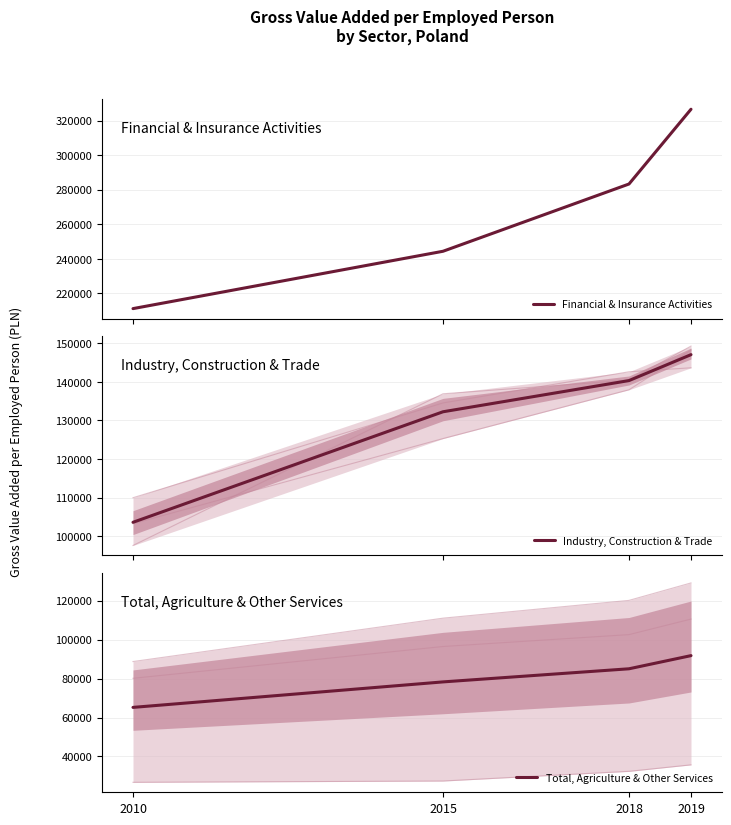

Which series has the largest total across all categories?

Financial & Insurance Activities